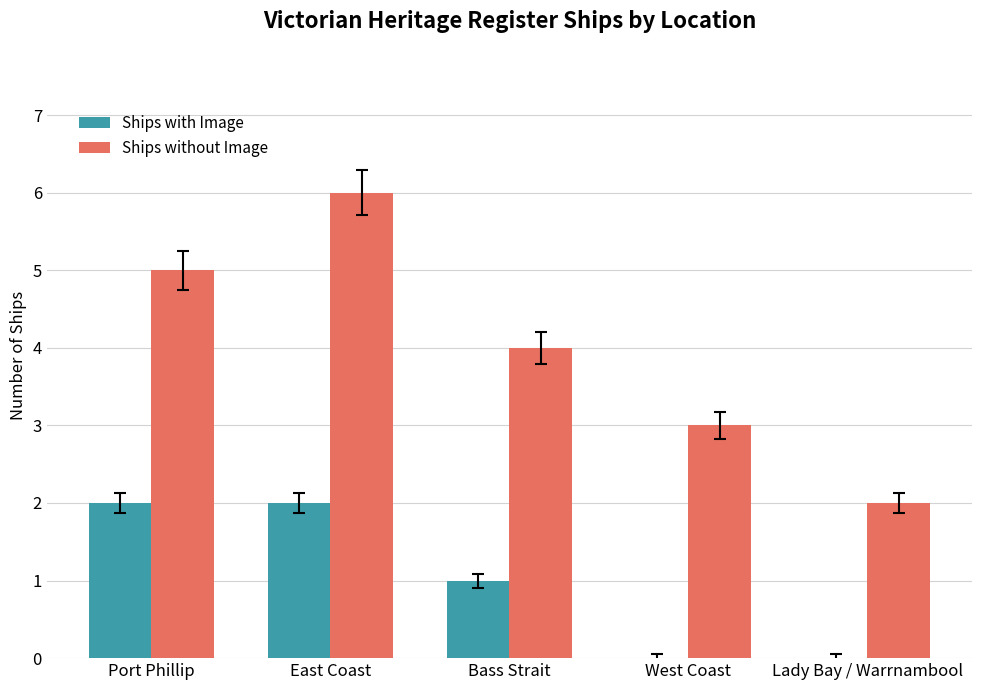

What is the greatest value displayed?

6